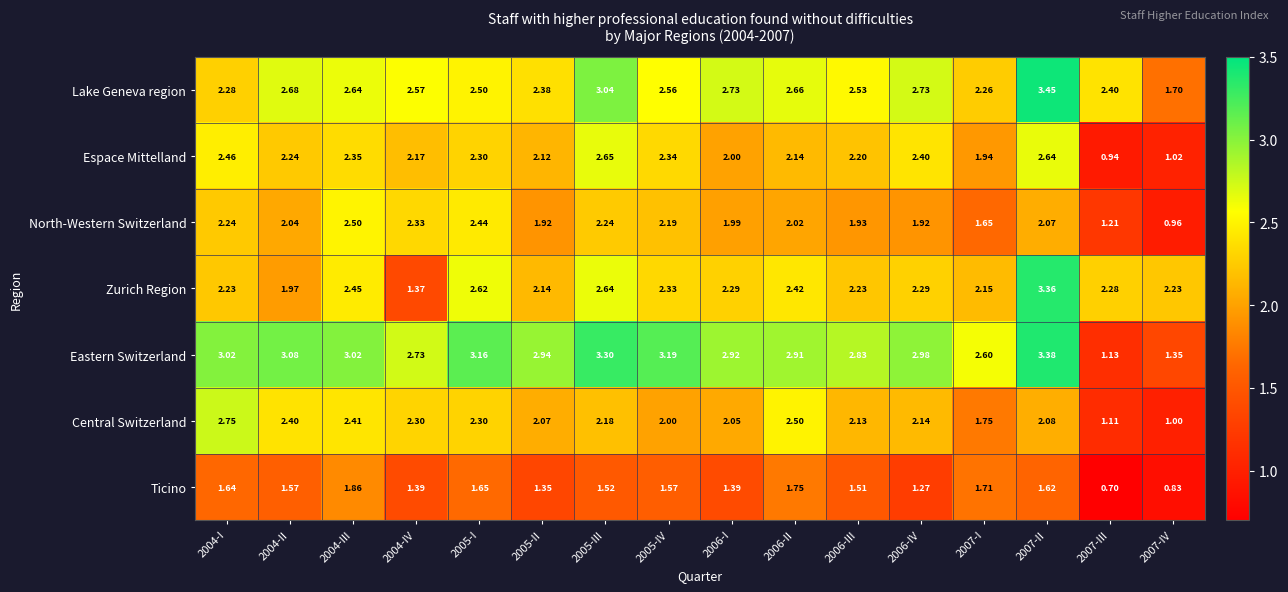

Is the value of Eastern Switzerland at 2007-IV greater than the value of Lake Geneva region at 2006-II?

No